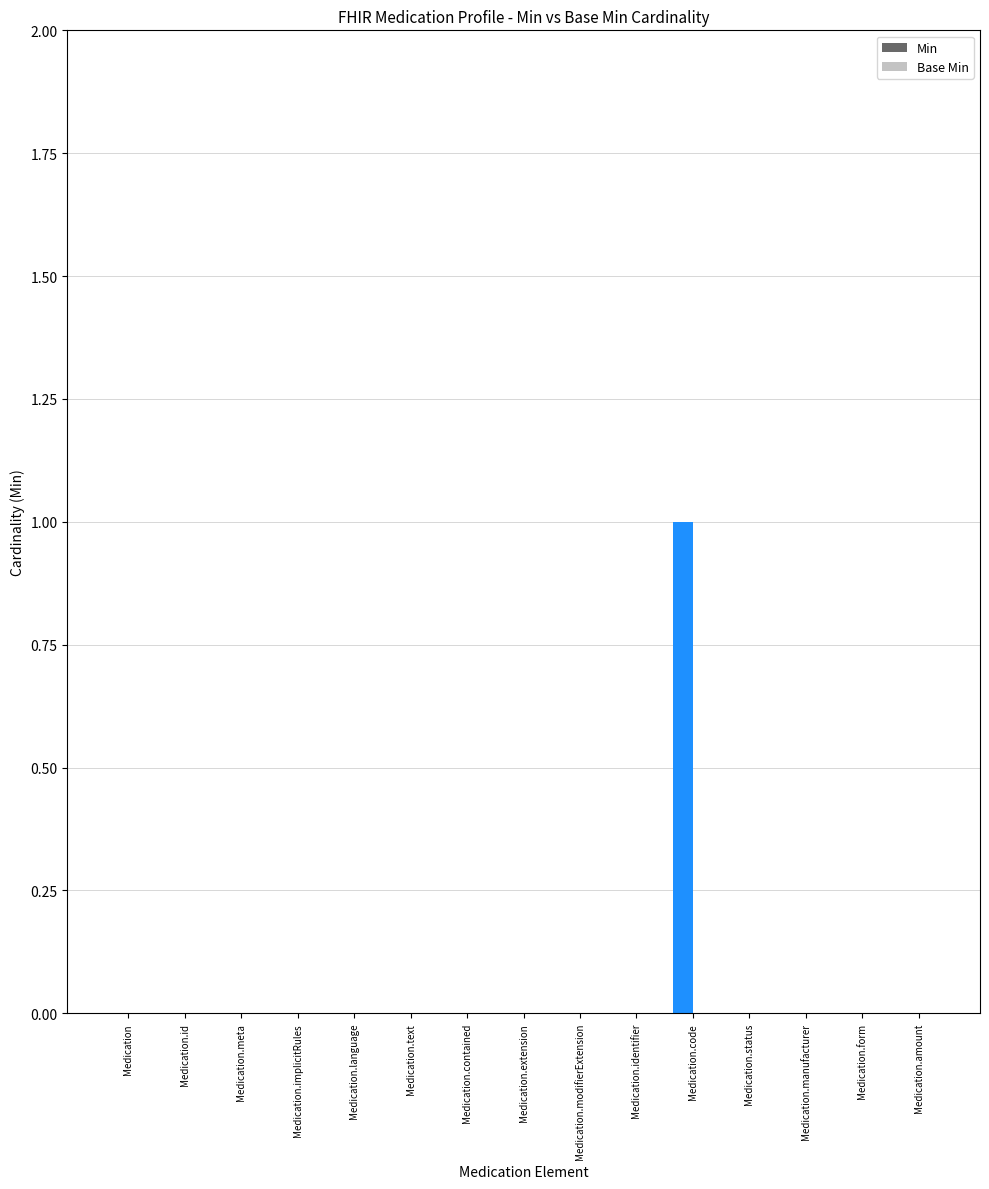

Which has a higher value, Medication.status or Medication.contained?

Medication.status